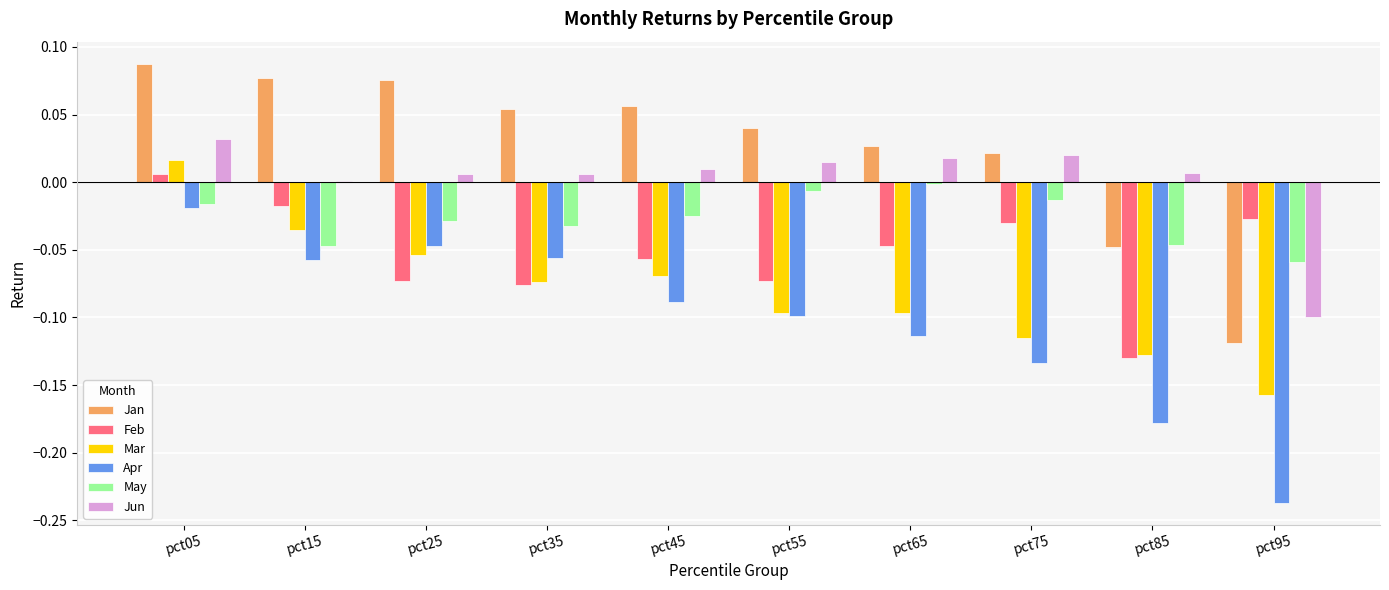

Which series changed the most between pct25 and pct55?

Apr